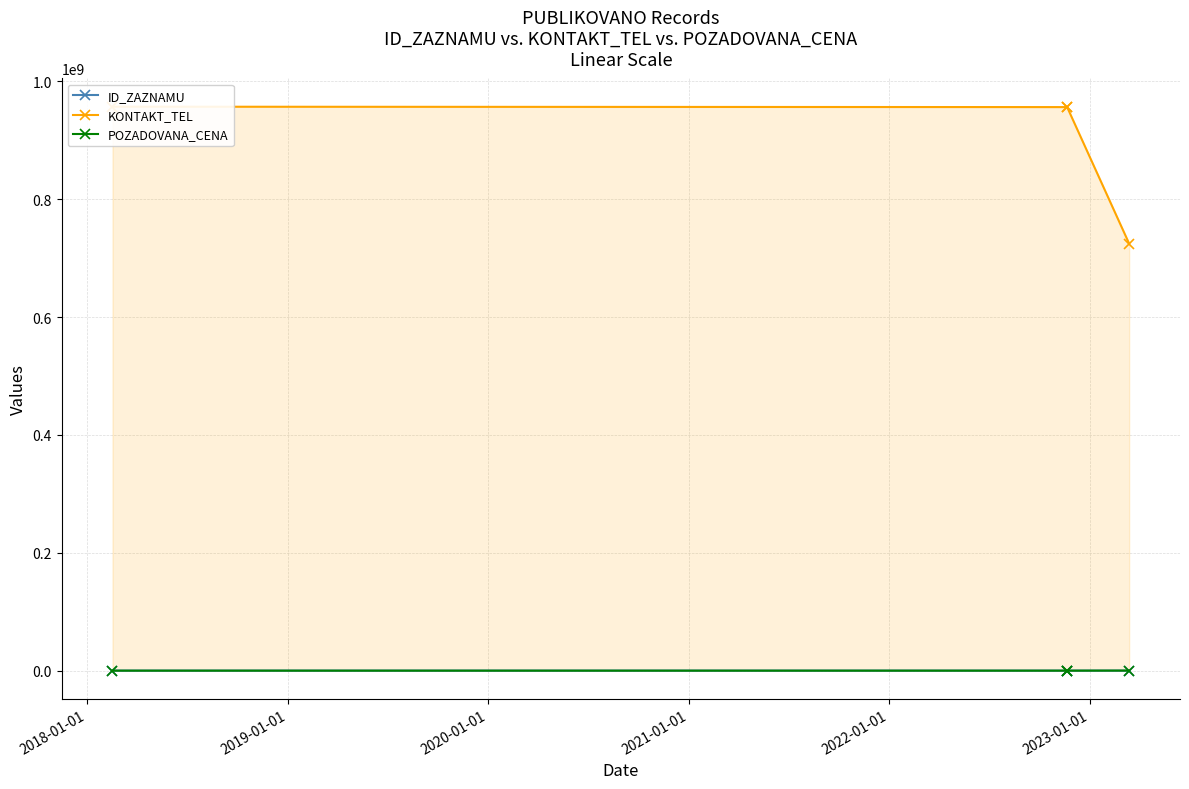

True or false: POZADOVANA_CENA has more than 0 interior local peaks.

False